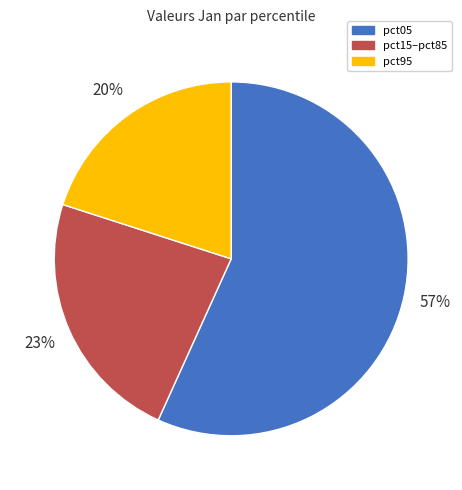

How many slices are in this pie chart?

3